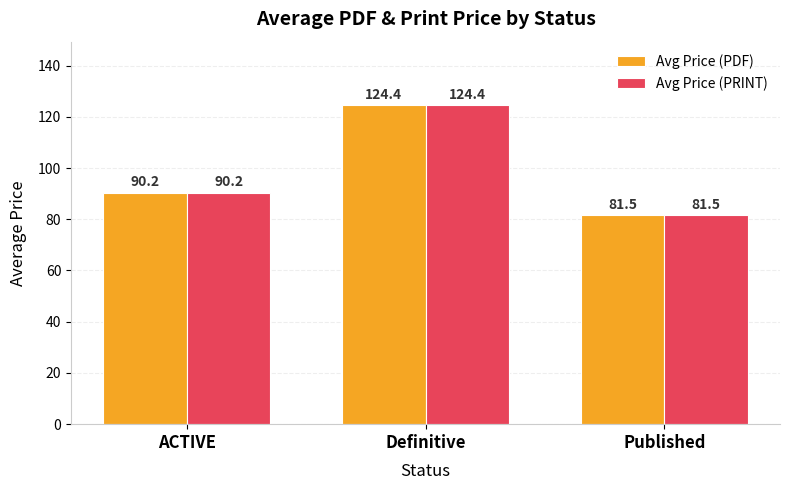

Reading left to right, extract all data points from this chart.

Avg Price (PDF): 90.2	124.4	81.5
Avg Price (PRINT): 90.2	124.4	81.5